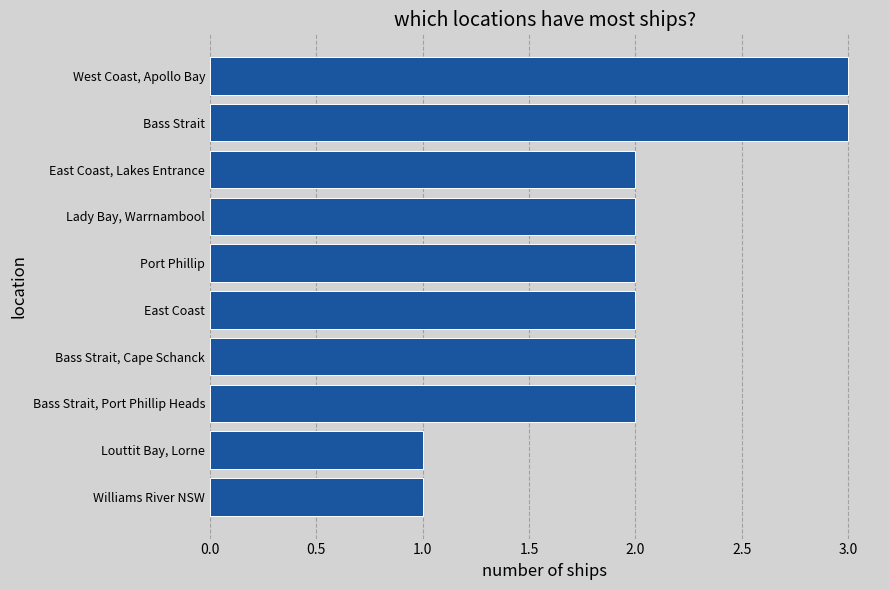

The chart shows a value of 1 at Louttit Bay, Lorne. True or false?

True